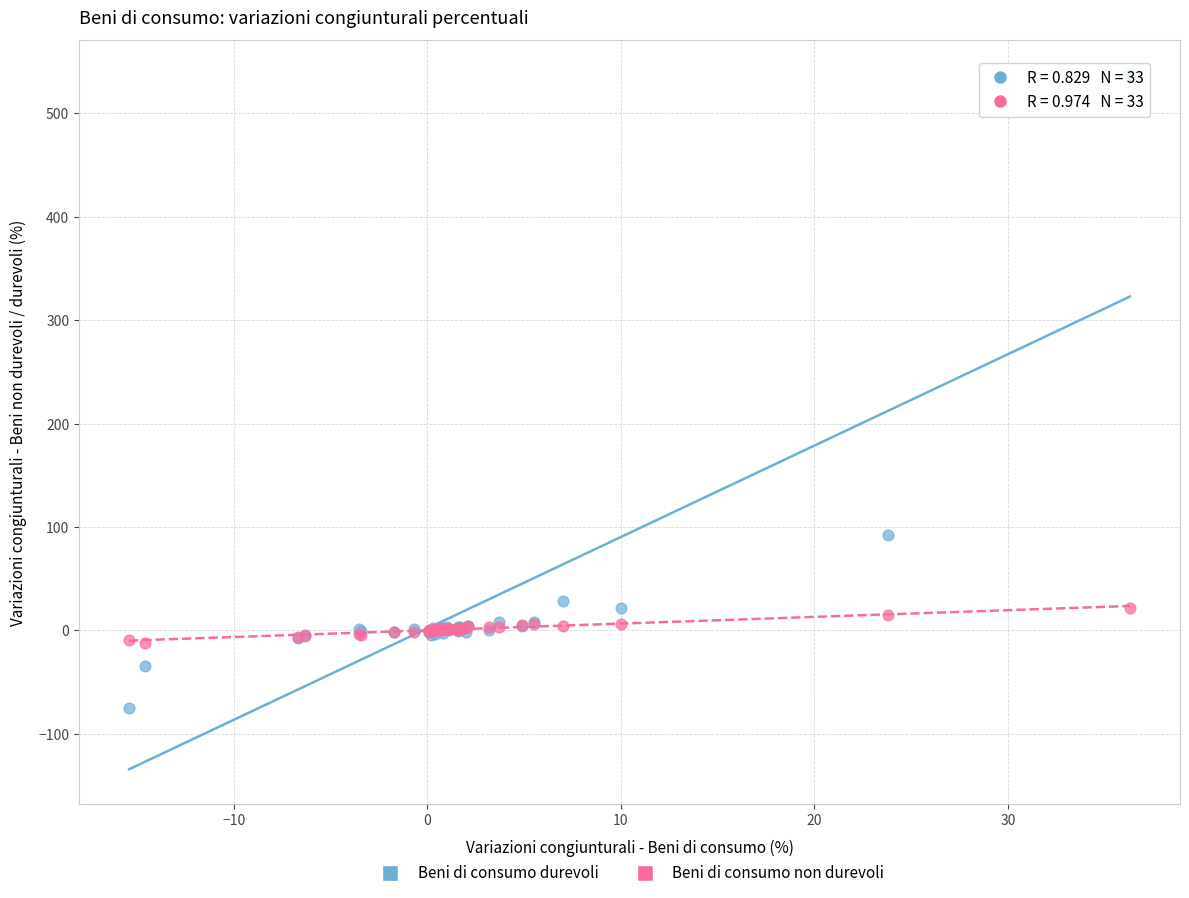

Across all series, what Y value is closest to 231?

92.5